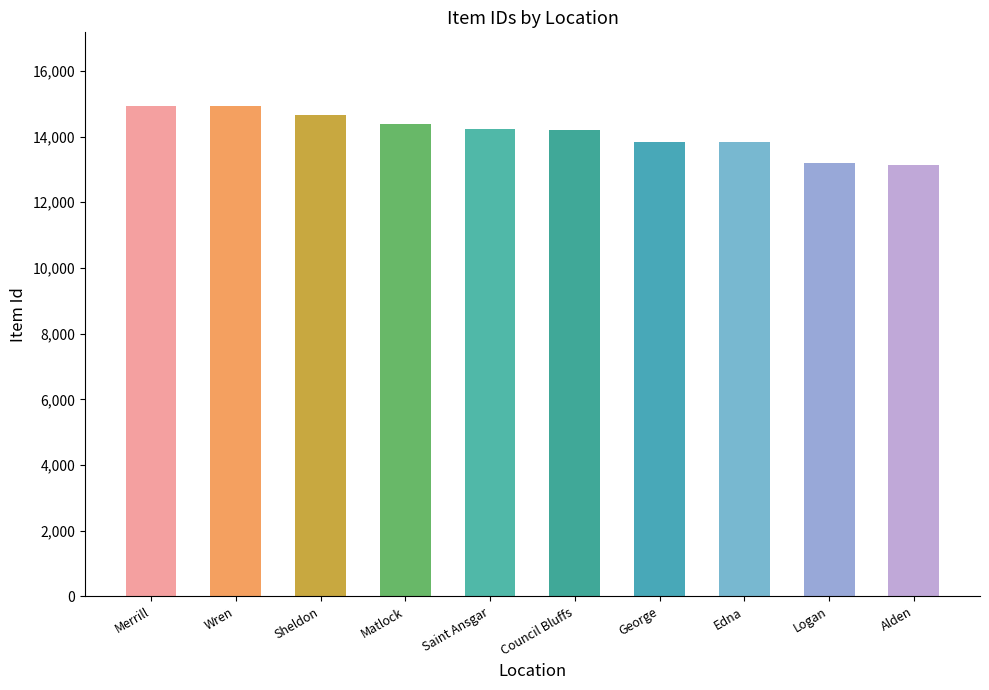

What is the smallest value displayed?

13147